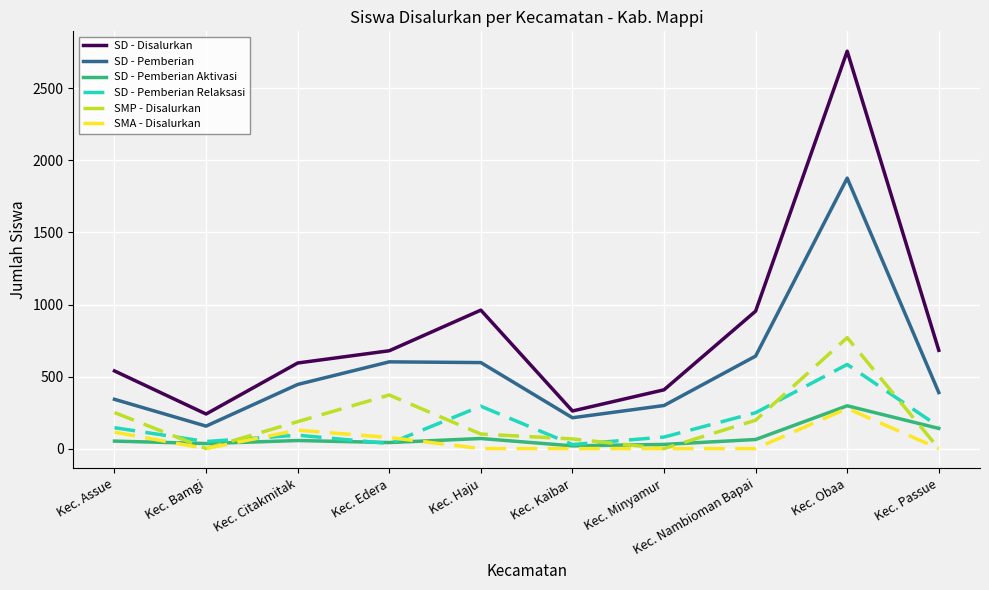

What is the maximum value shown in the chart?

2758